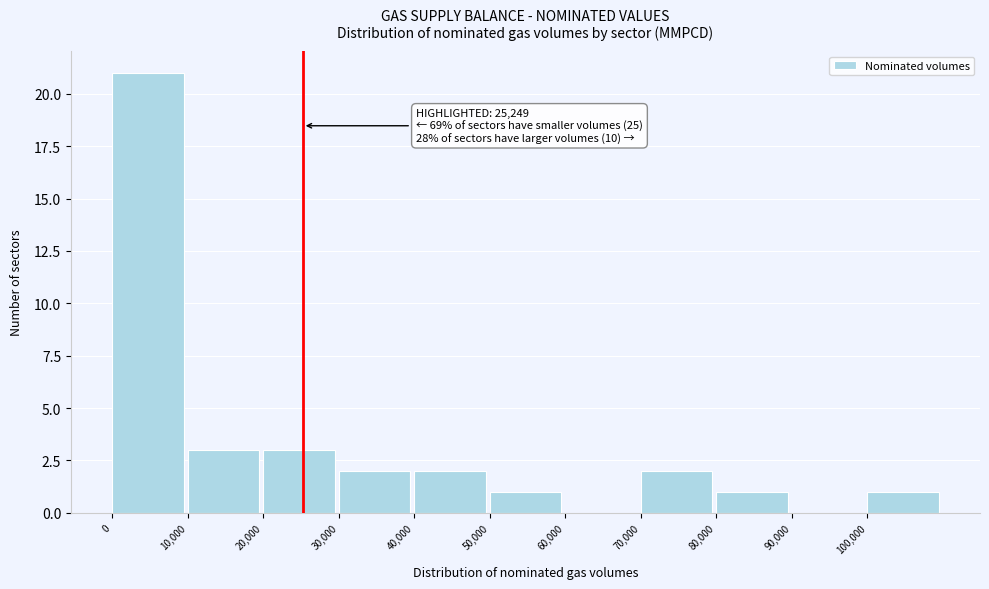

Which range on the x-axis has the tallest bar?

0 to 10000